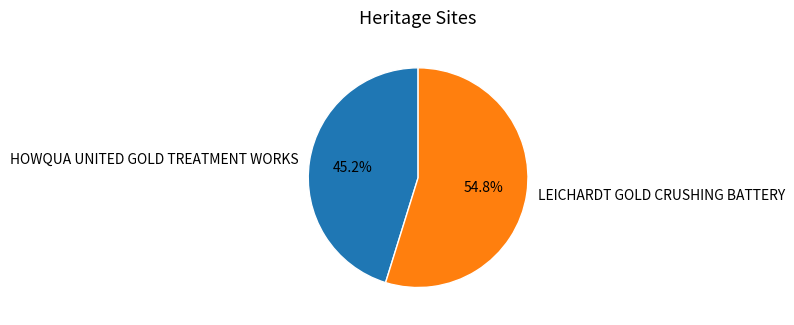

What portion of the pie excludes LEICHARDT GOLD CRUSHING BATTERY?

45.2%